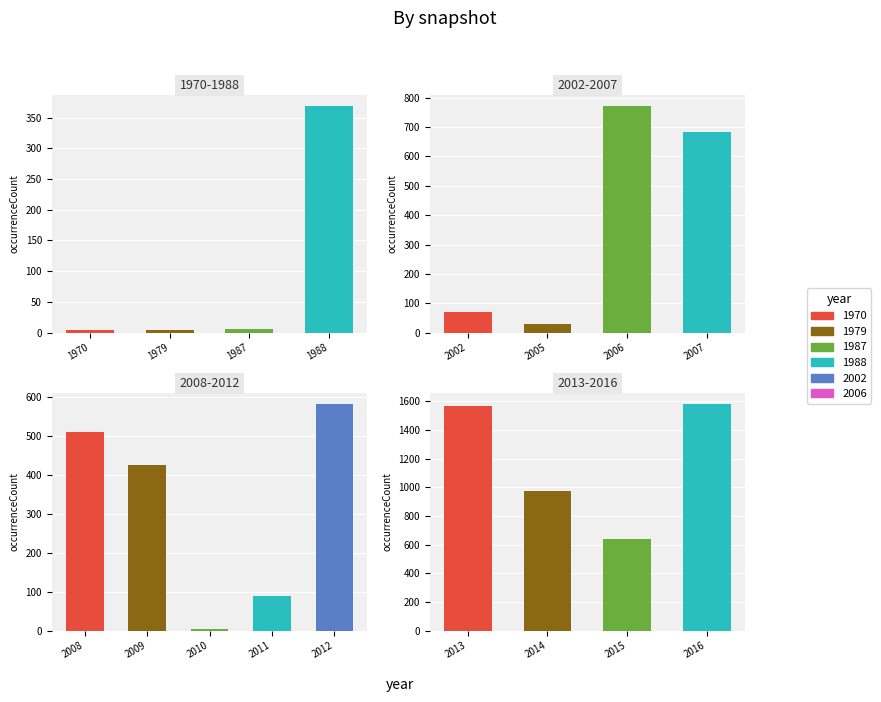

True or false: 2018-07-11 has a value of 1583 at 2016.

True